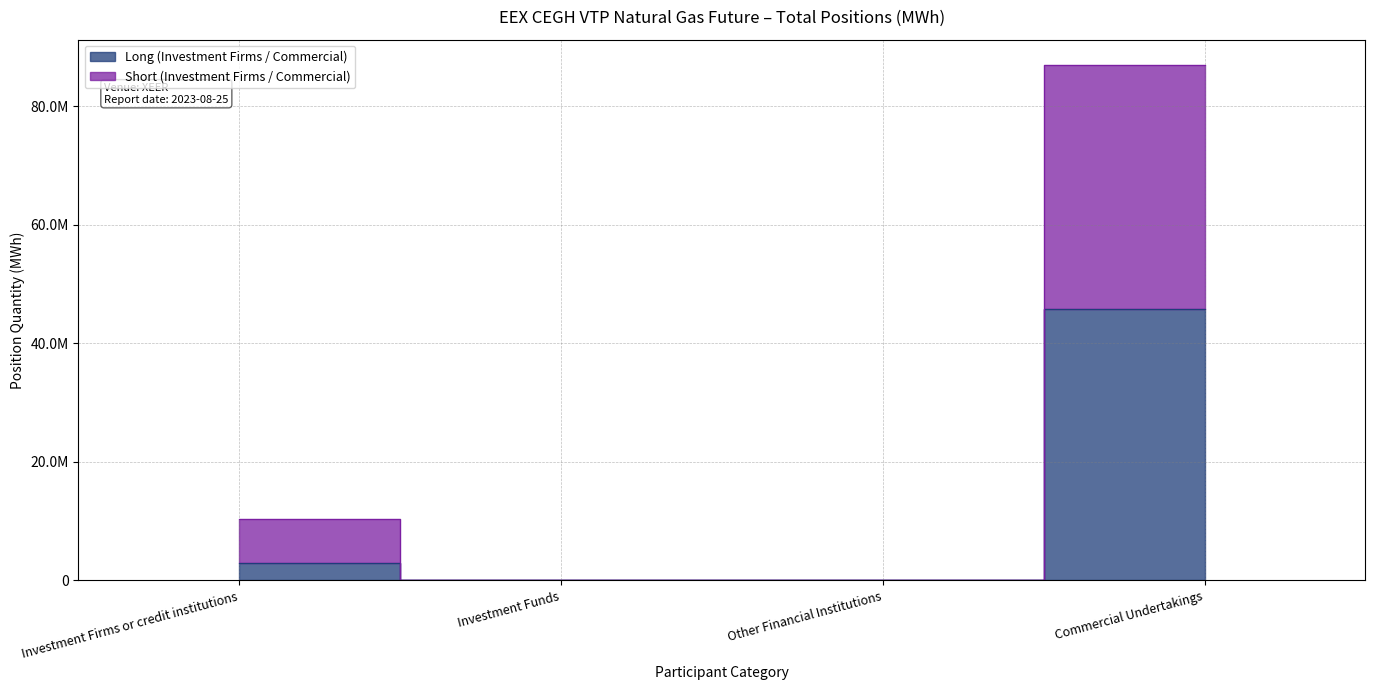

Is this an area chart (filled region under the line)?

No